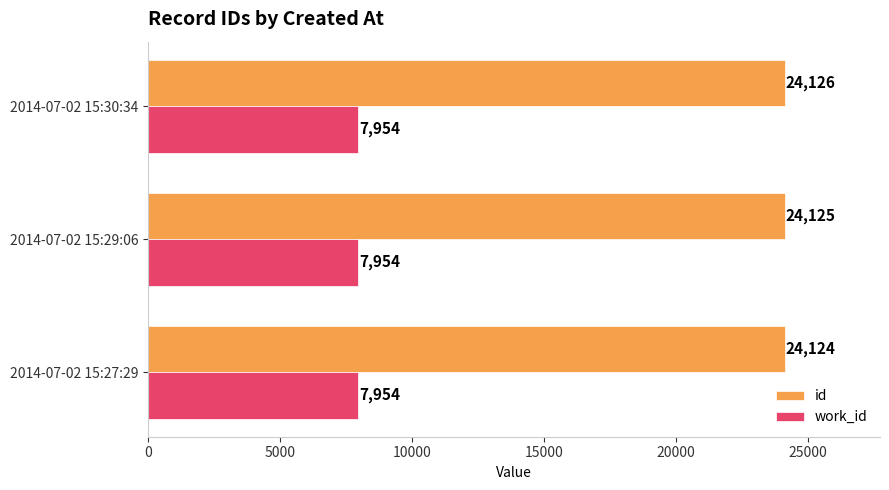

List the series in order of their overall mean, highest first.

id, work_id